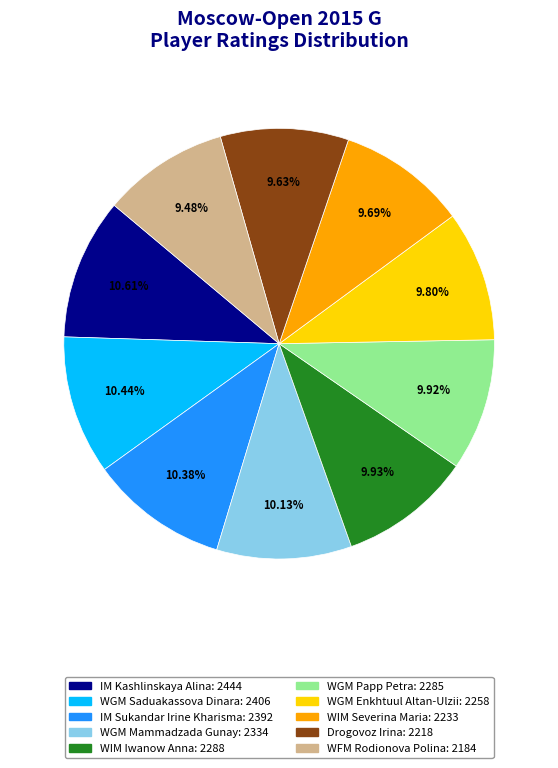

Between WIM Severina Maria and IM Kashlinskaya Alina, which is larger?

IM Kashlinskaya Alina